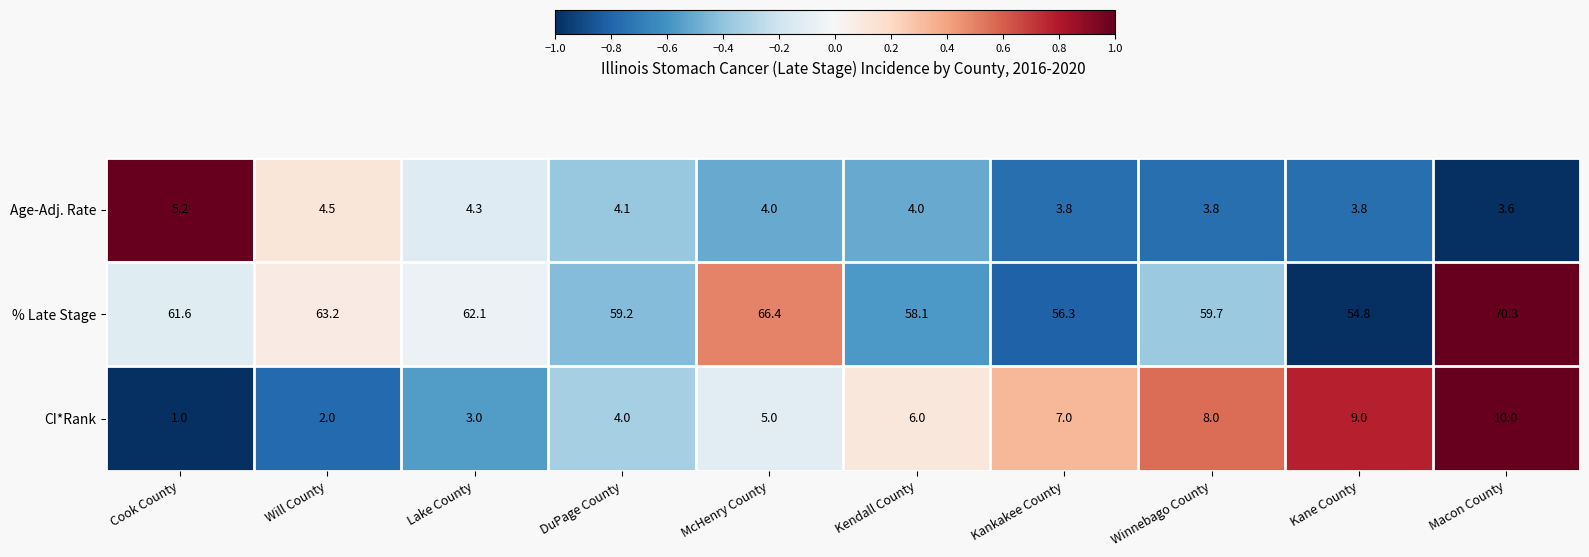

How many series are shown in this chart?

3